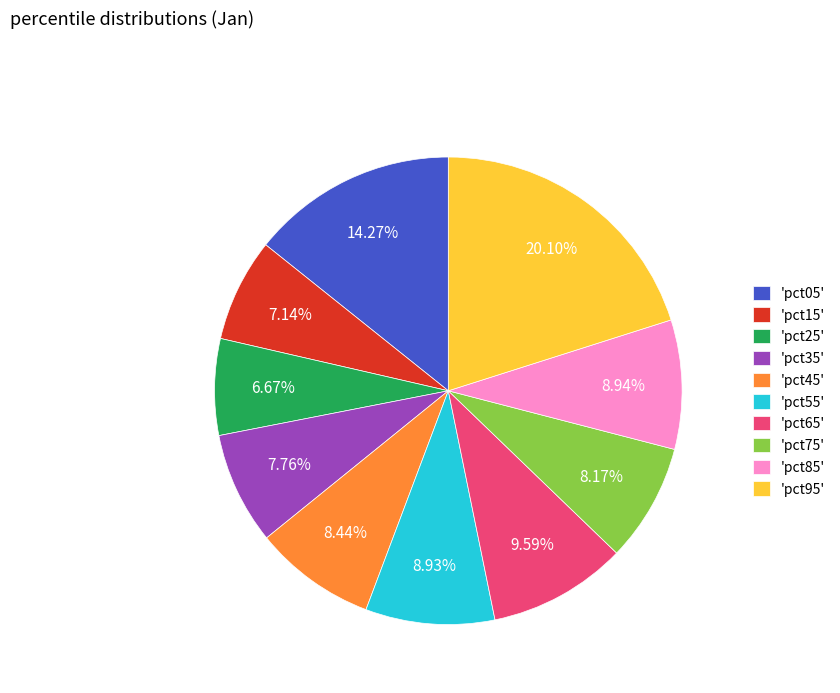

Is there any slice that represents more than half of the pie?

No